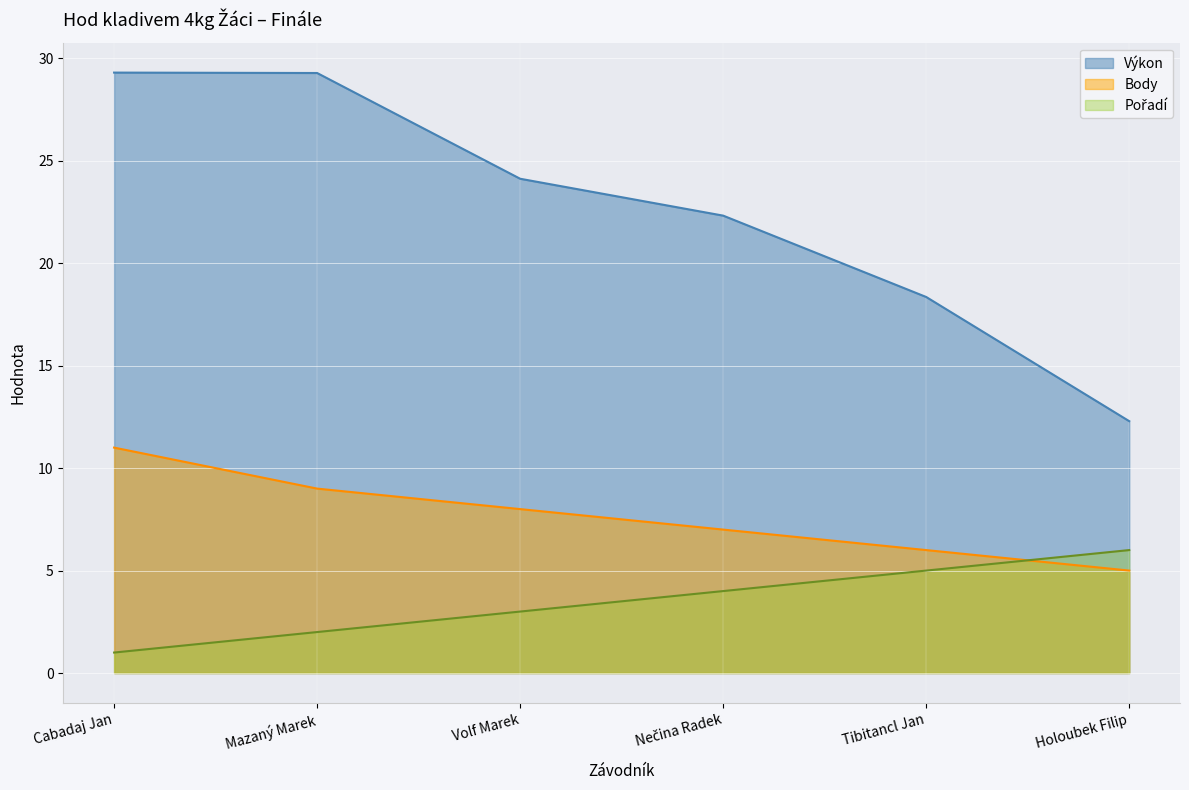

True or false: Body and Výkon cross at least once.

False